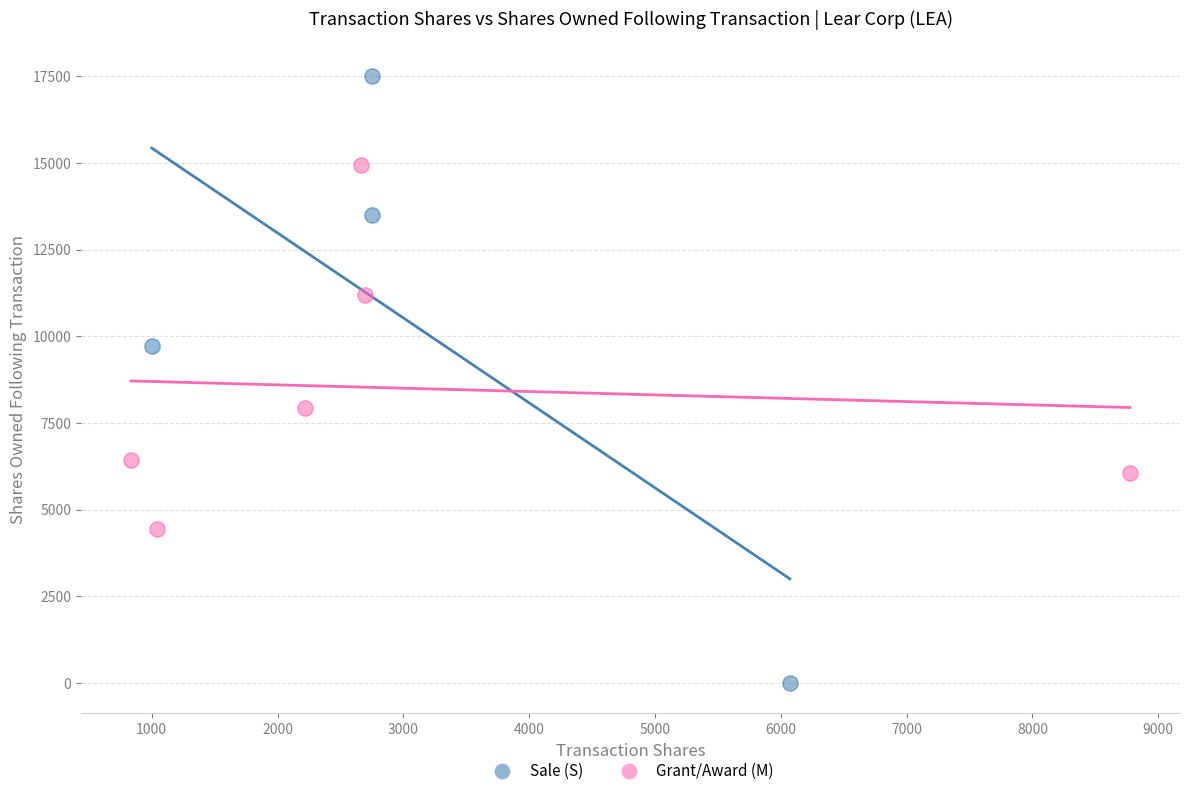

Which series reaches the maximum Y coordinate?

Sale (S)